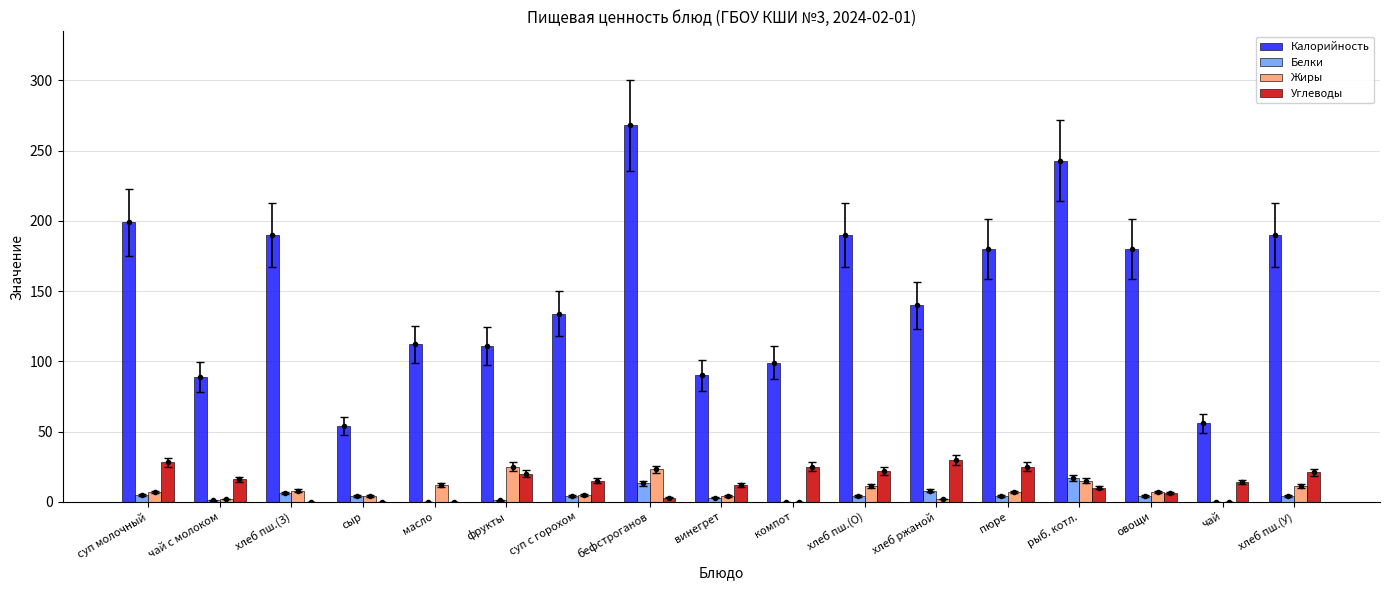

Is it true that Белки equals 17 at рыб. котл.?

True